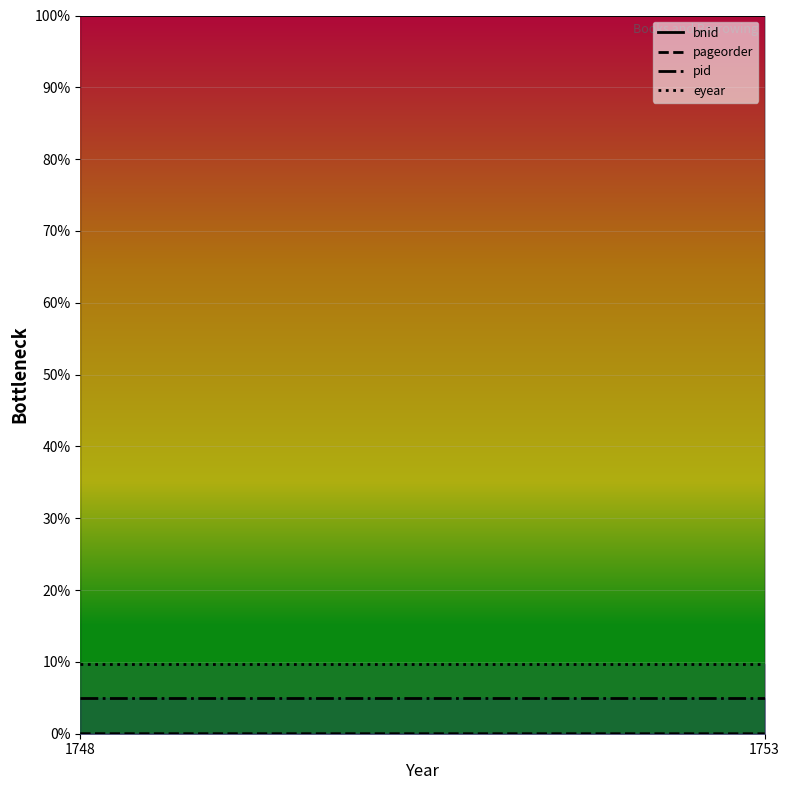

Is it true that pageorder equals -0.0 at 1753?

False